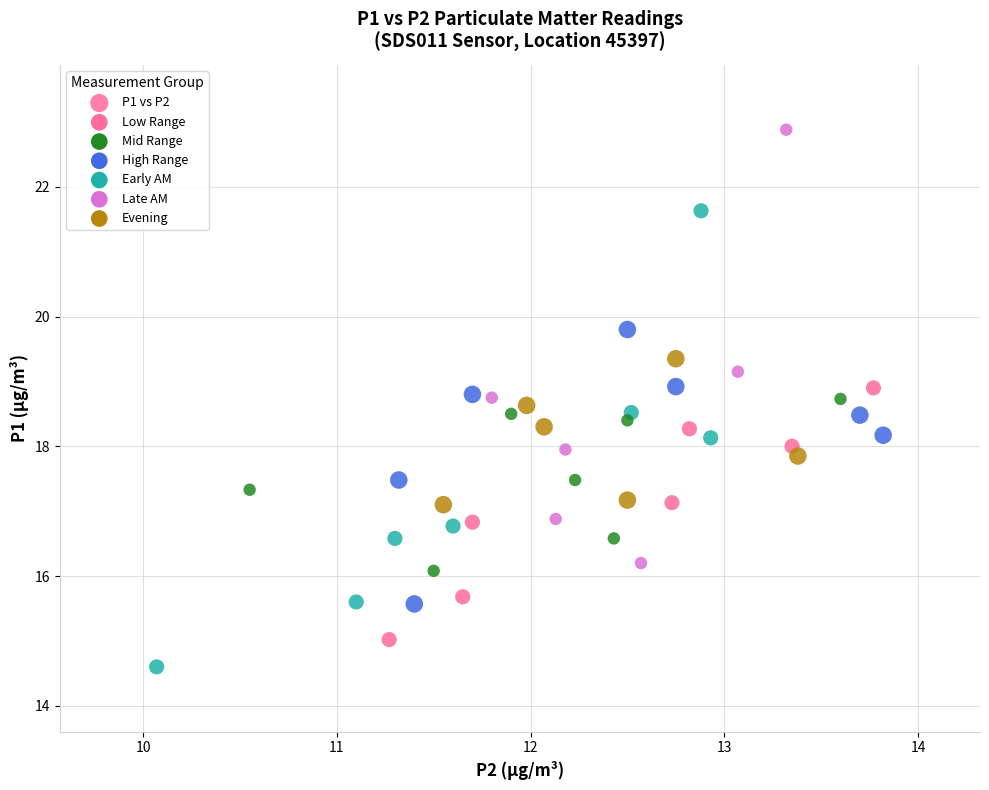

What is the range of Y values (max minus min)?

8.3